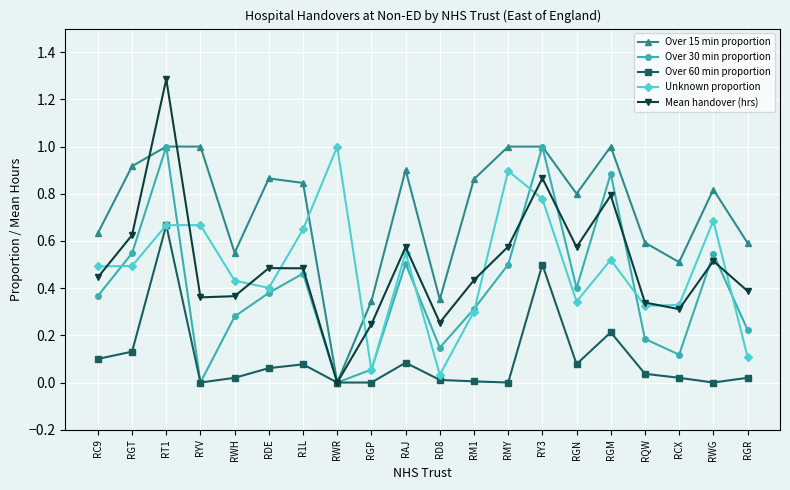

Between which two adjacent categories do Mean handover (hrs) and Over 15 min proportion first intersect?

RGT and RT1